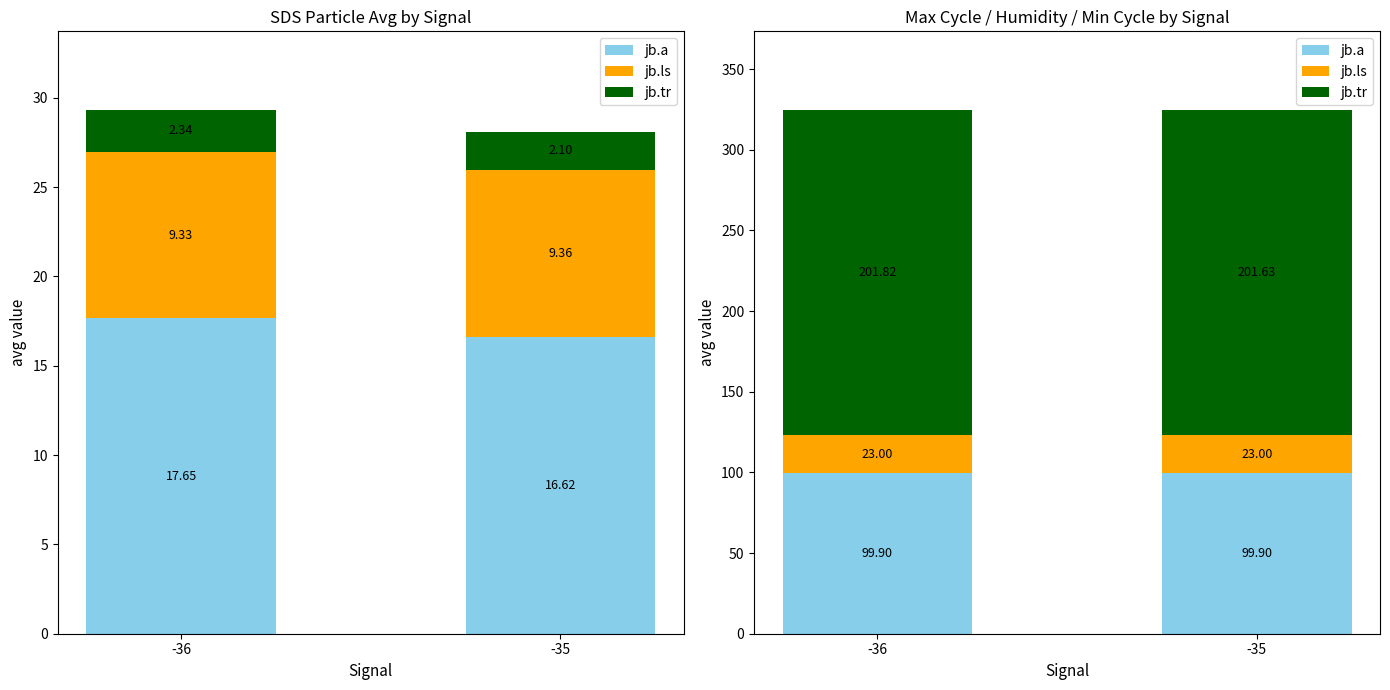

What are all the series names shown in the legend?

jb.a, jb.ls, jb.tr